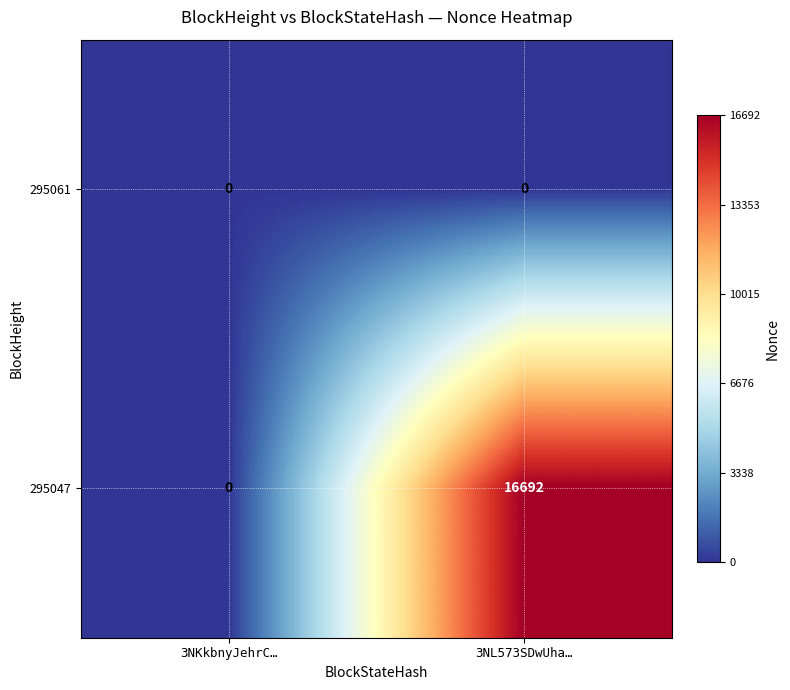

Reading right to left, extract all data points from this chart.

295061: 3NL573SDwUha…=0	3NKkbnyJehrC…=0
295047: 3NL573SDwUha…=16692	3NKkbnyJehrC…=0